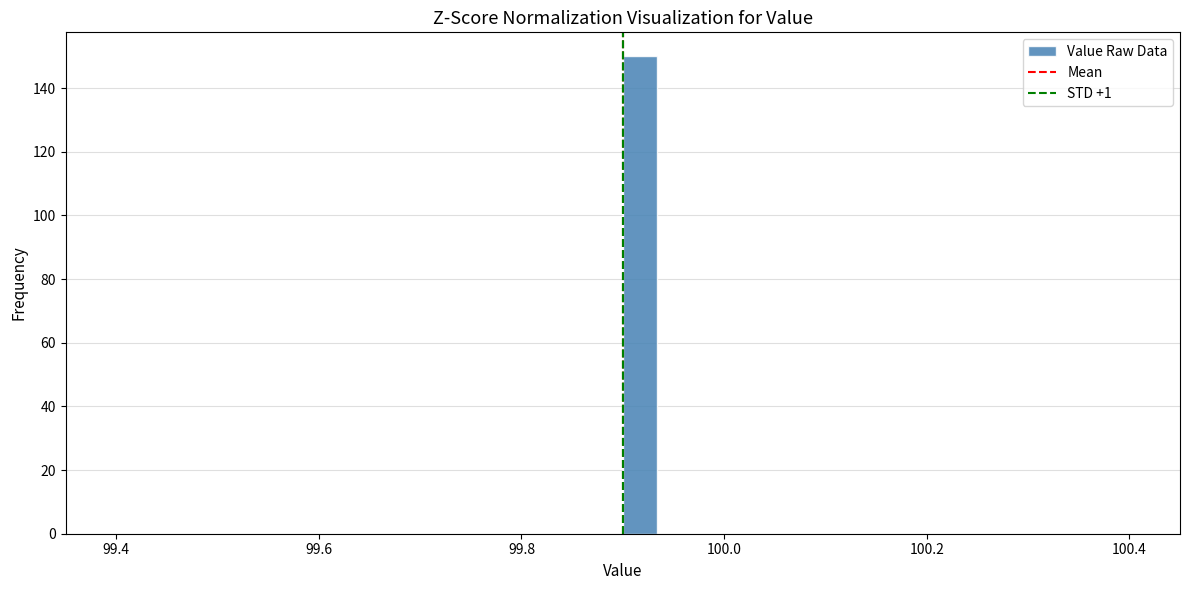

Around what value on the x-axis is the tallest bar? Give the approximate position of its centre, as read against the axis.

99.92